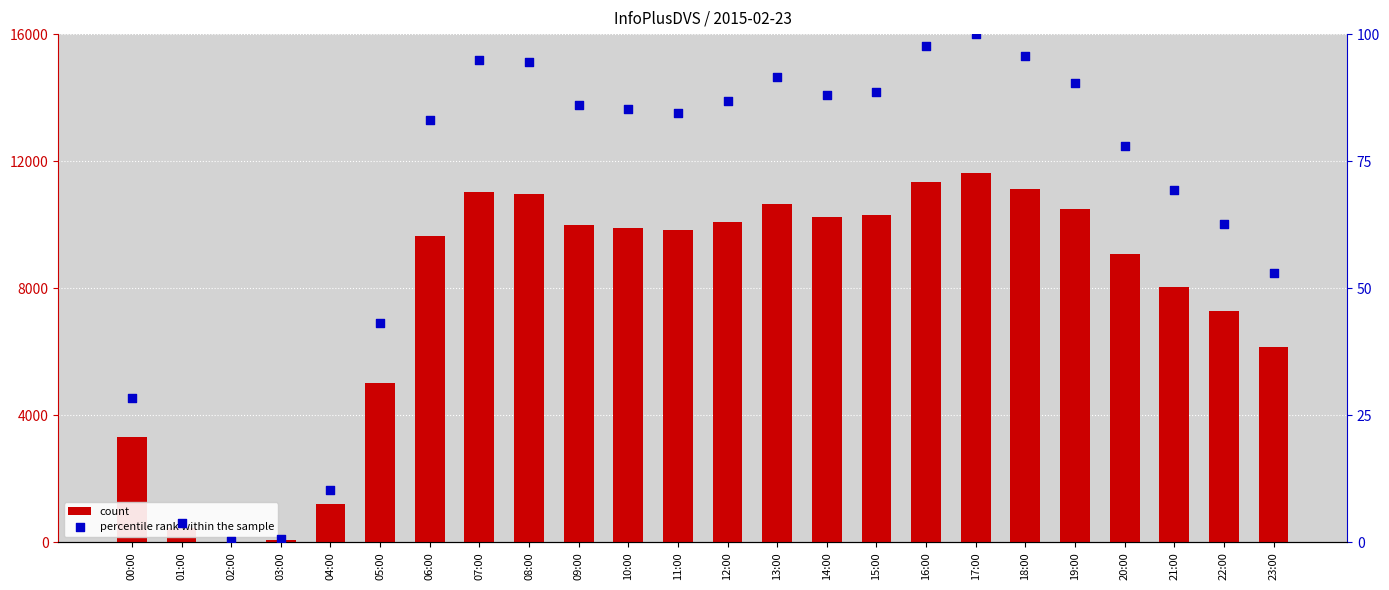

Which series has the widest spread of Y values?

count